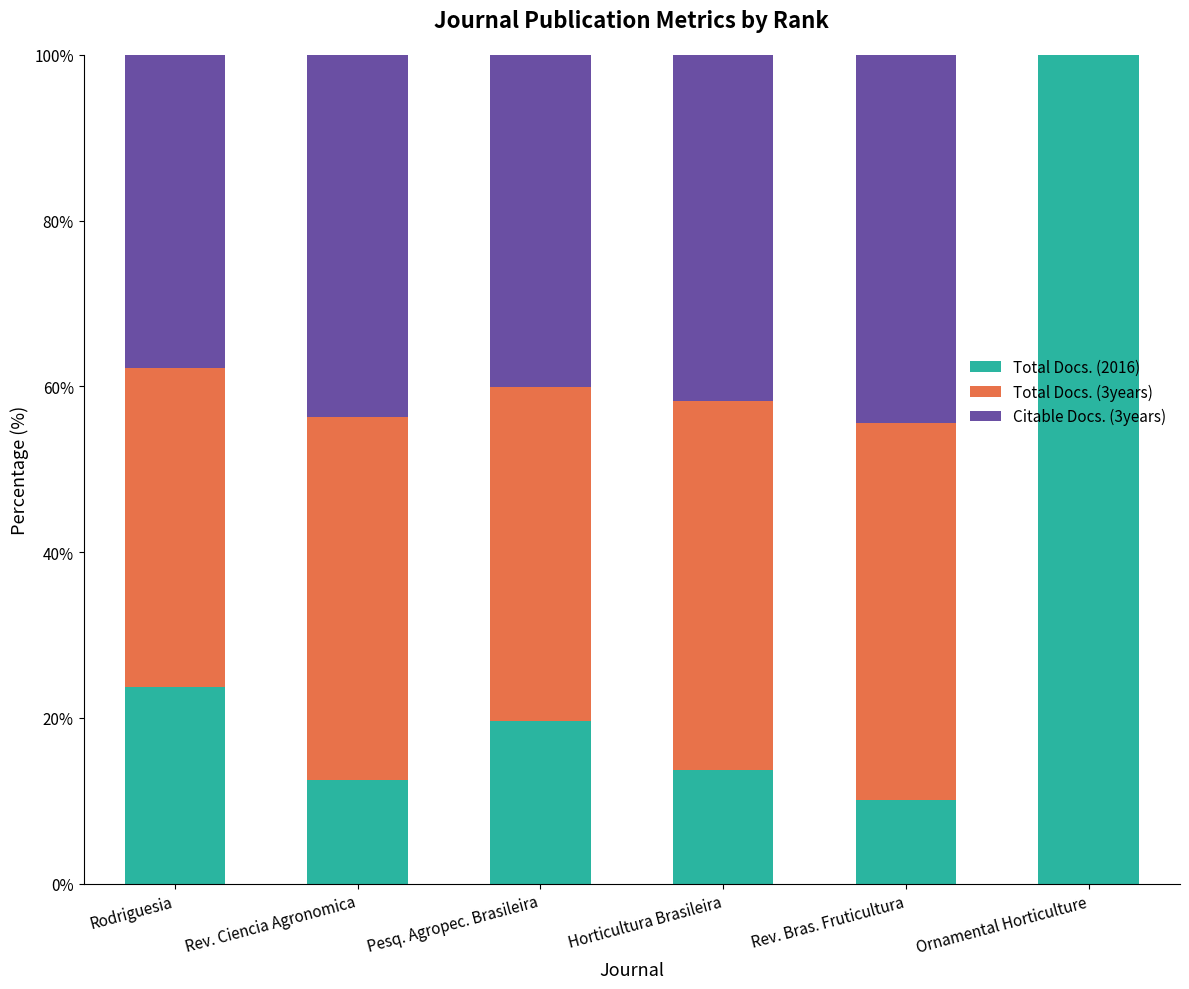

Read the Total Docs. (2016) value at Rev. Bras. Fruticultura.

10.1